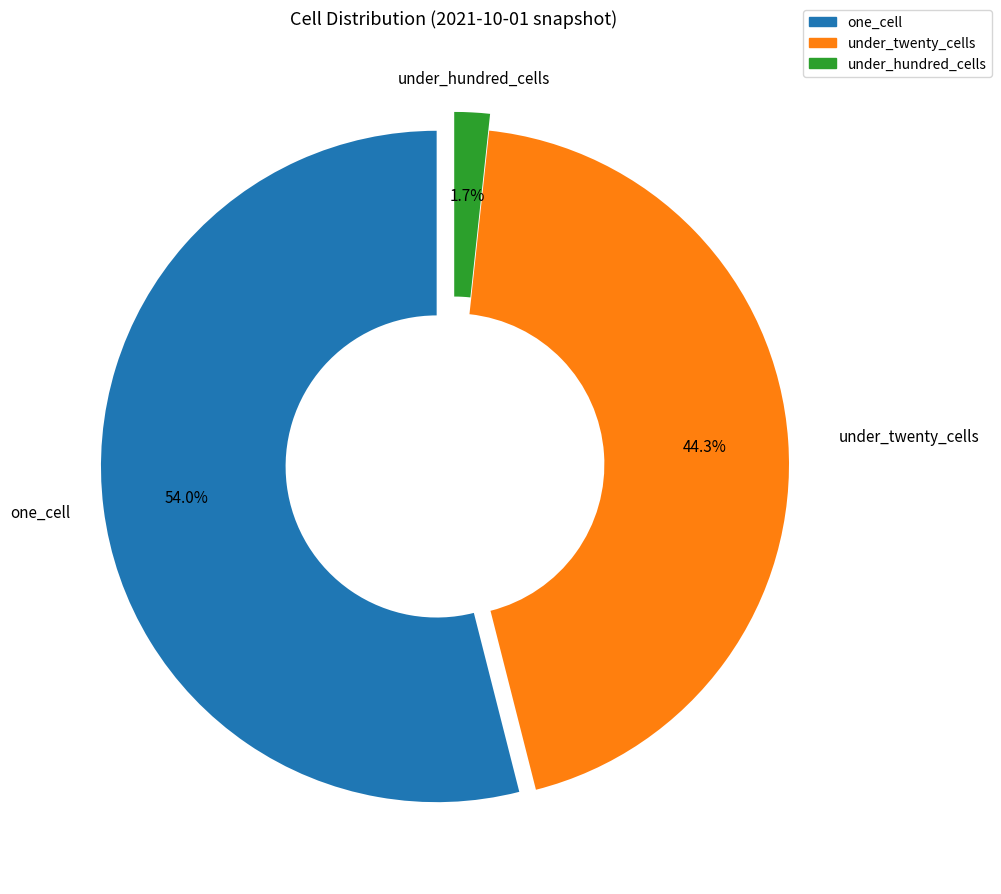

How much of the chart is everything except one_cell?

46.0%